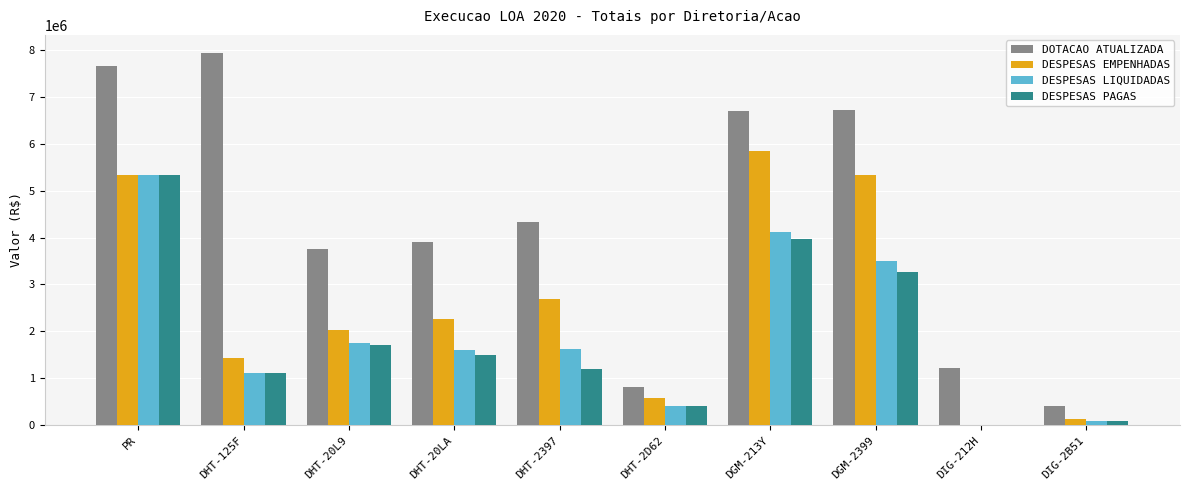

Between DHT-2397 and DIG-2B51, which series saw the biggest shift?

DOTACAO ATUALIZADA